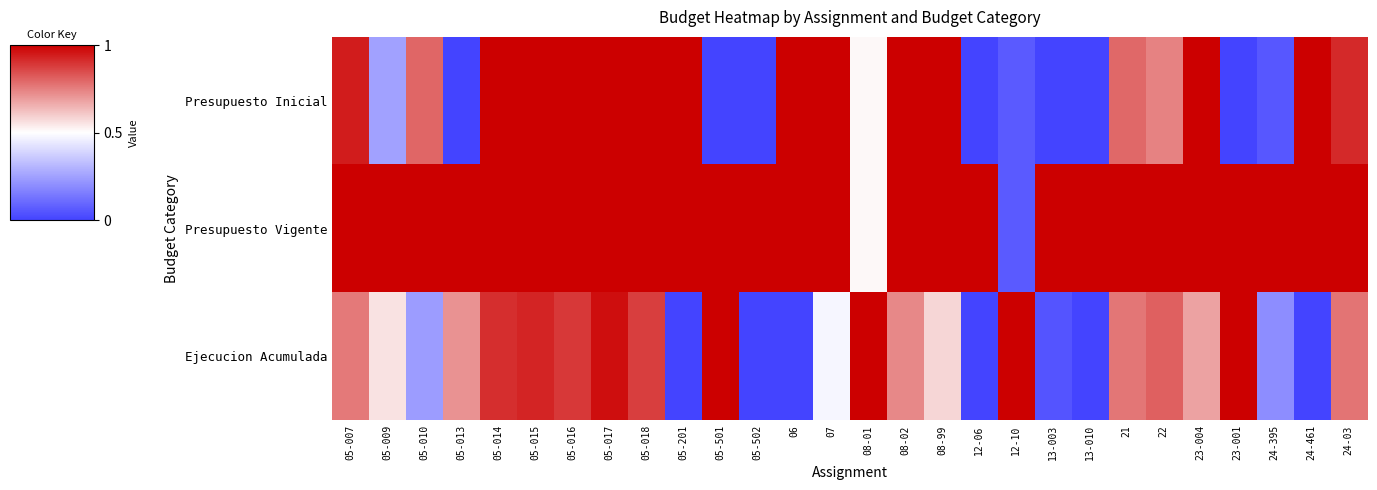

Rank the series by their maximum value, from lowest to highest.

Presupuesto Inicial, Presupuesto Vigente, Ejecucion Acumulada